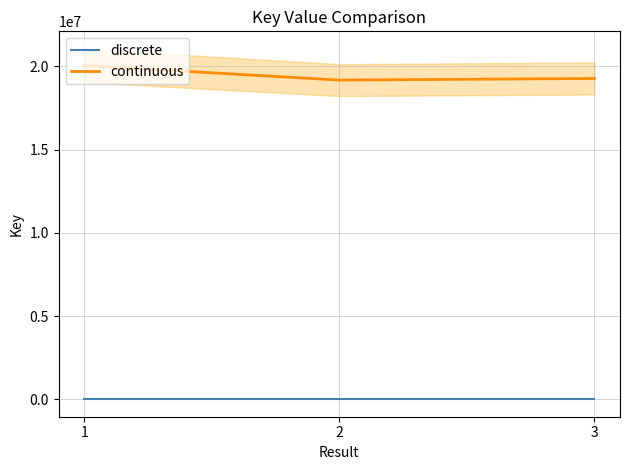

What are all the series names shown in the legend?

discrete, continuous